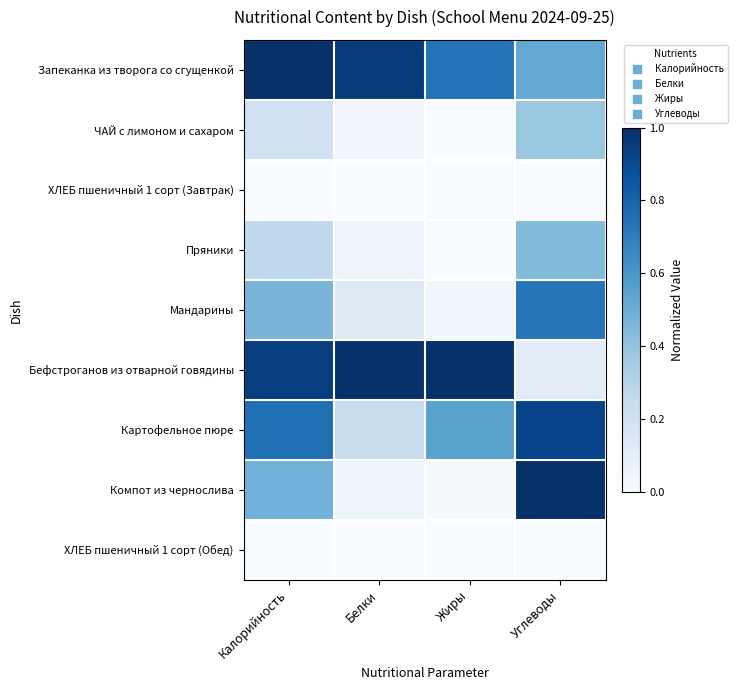

Reading left to right, what are all the values shown in this chart?

Запеканка из творога со сгущенкой: Калорийность=1.0	Белки=1.0	Жиры=0.7	Углеводы=0.5
ЧАЙ с лимоном и сахаром: Калорийность=0.2	Белки=0.0	Жиры=0.0	Углеводы=0.4
ХЛЕБ пшеничный 1 сорт (Завтрак): Калорийность=0.0	Белки=0.0	Жиры=0.0	Углеводы=0.0
Пряники: Калорийность=0.3	Белки=0.1	Жиры=0.0	Углеводы=0.4
Мандарины: Калорийность=0.5	Белки=0.1	Жиры=0.0	Углеводы=0.7
Бефстроганов из отварной говядины: Калорийность=0.9	Белки=1.0	Жиры=1.0	Углеводы=0.1
Картофельное пюре: Калорийность=0.8	Белки=0.2	Жиры=0.5	Углеводы=0.9
Компот из чернослива: Калорийность=0.5	Белки=0.1	Жиры=0.0	Углеводы=1.0
ХЛЕБ пшеничный 1 сорт (Обед): Калорийность=0.0	Белки=0.0	Жиры=0.0	Углеводы=0.0